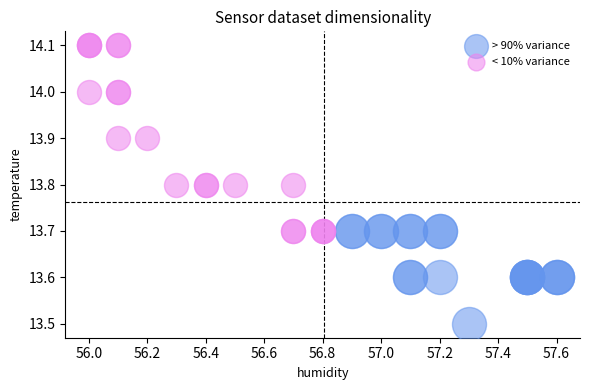

Which series contains the highest Y value?

< 10% variance